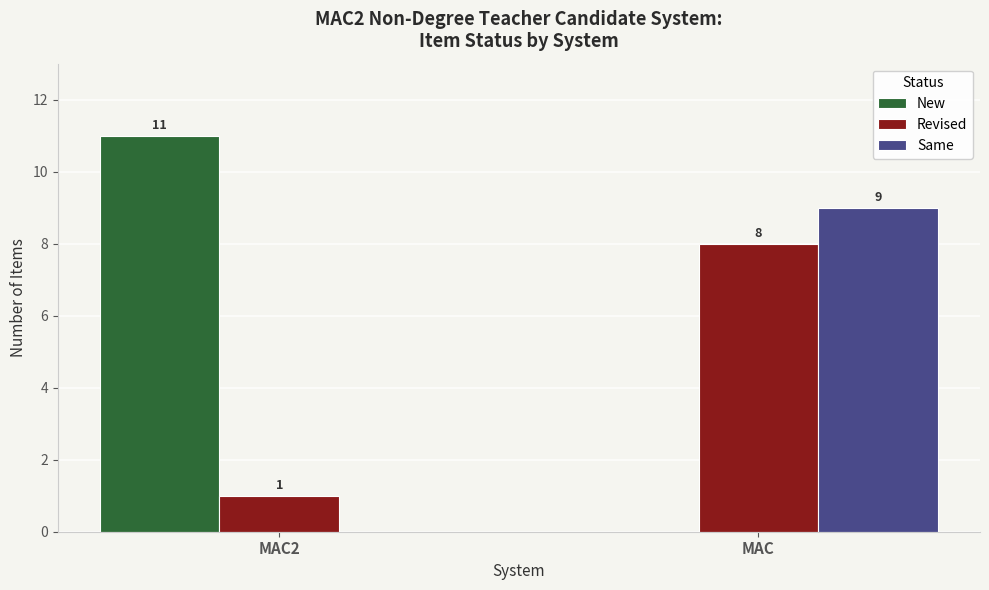

What are all the series names shown in the legend?

New, Revised, Same